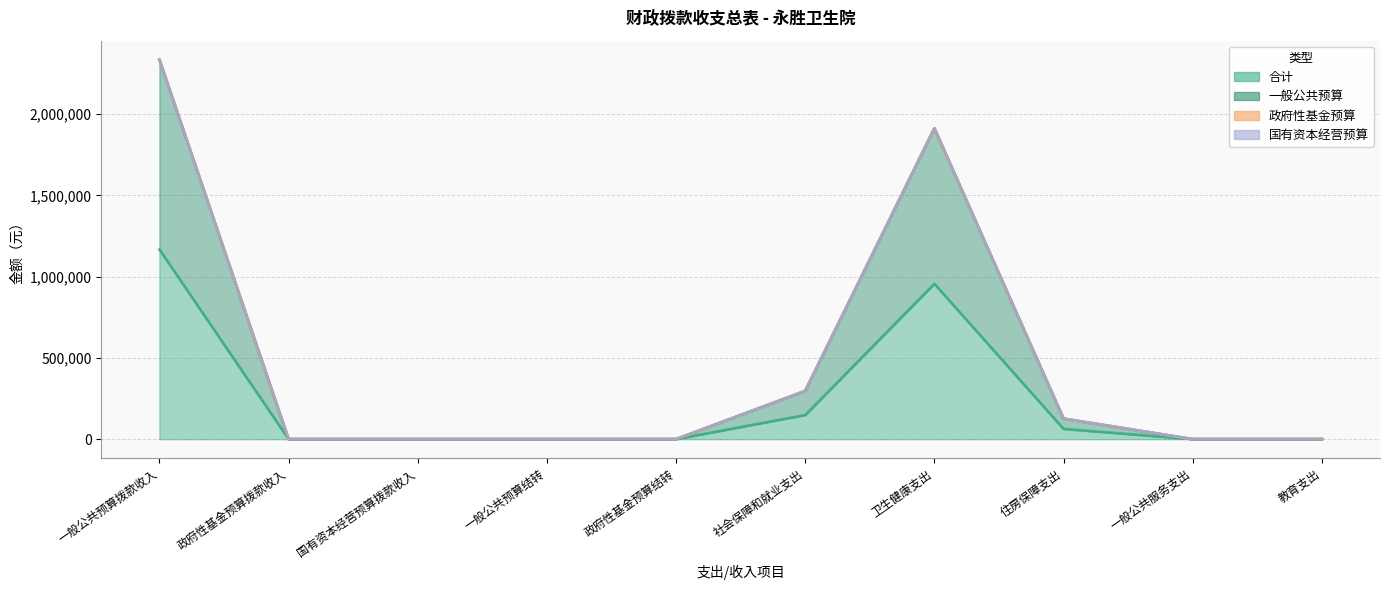

What is the difference between the maximum and minimum values in the 一般公共预算 series?

2336286